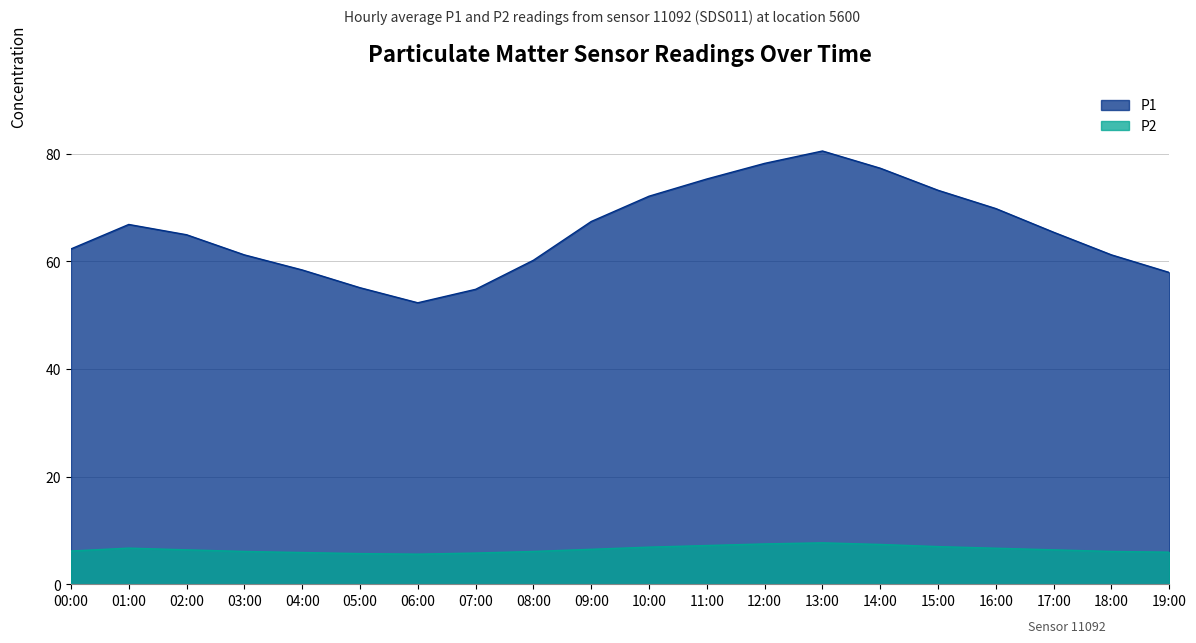

Rank the series by their average value, from highest to lowest.

P1, P2